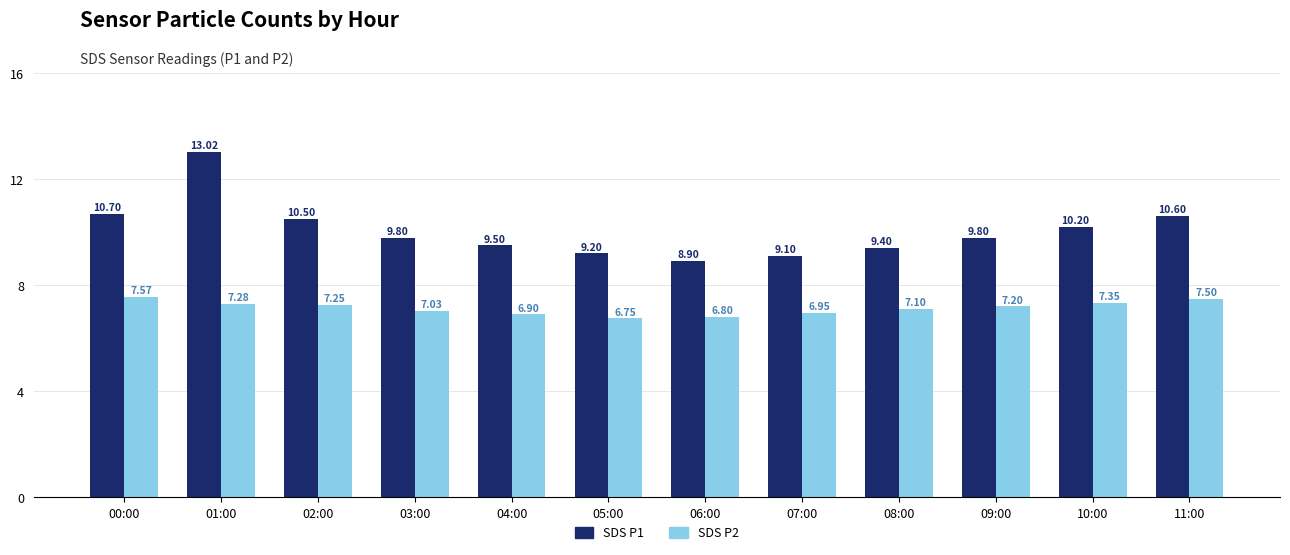

List the series in order of their overall mean, highest first.

SDS P1, SDS P2